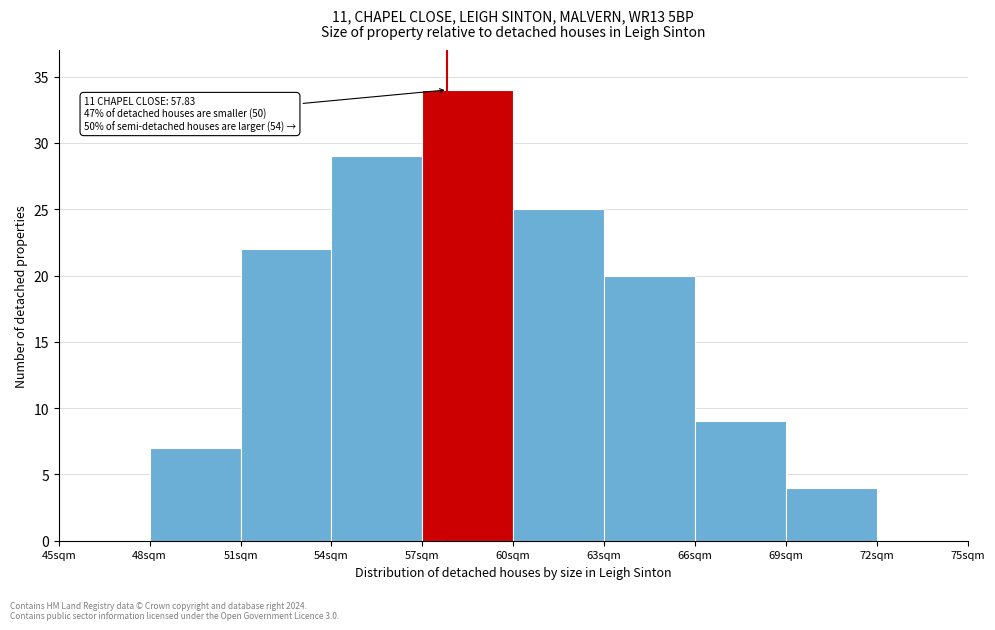

Over which range of the x-axis is the bar tallest?

57 to 60